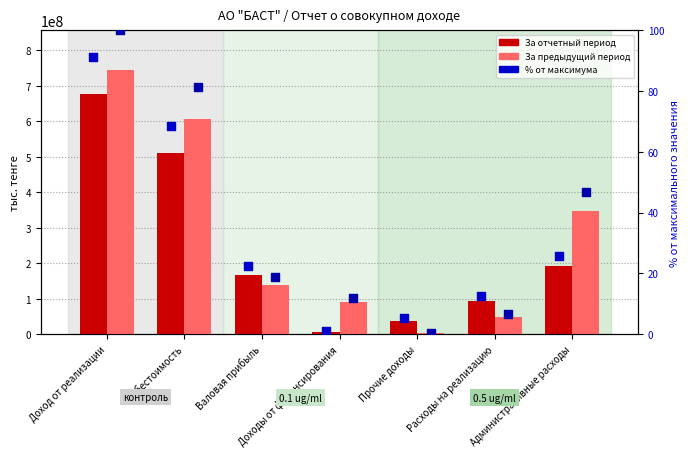

Which series has the largest total across all categories?

За предыдущий период